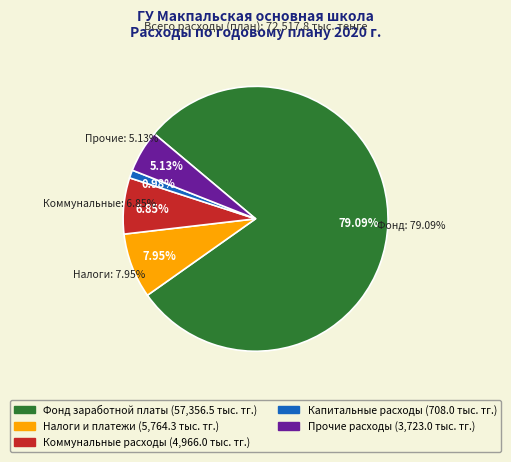

To the nearest percent, what is the difference between the largest and smallest slice percentages?

78%